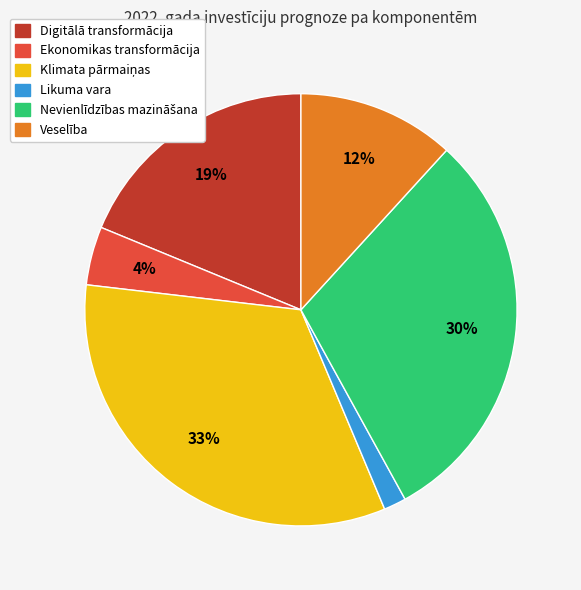

Is it true that Digitālā transformācija is 19% of the pie?

True